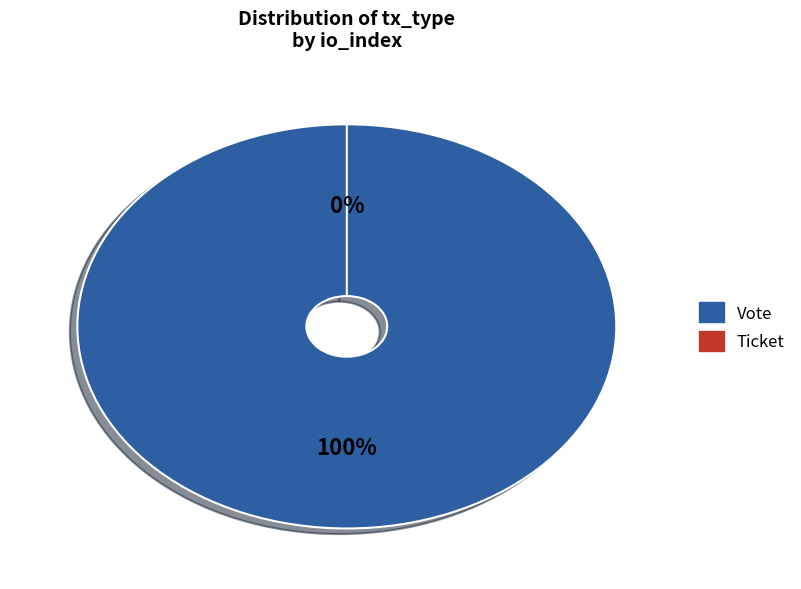

Combined, what portion of the pie is Vote and Ticket?

100.0%